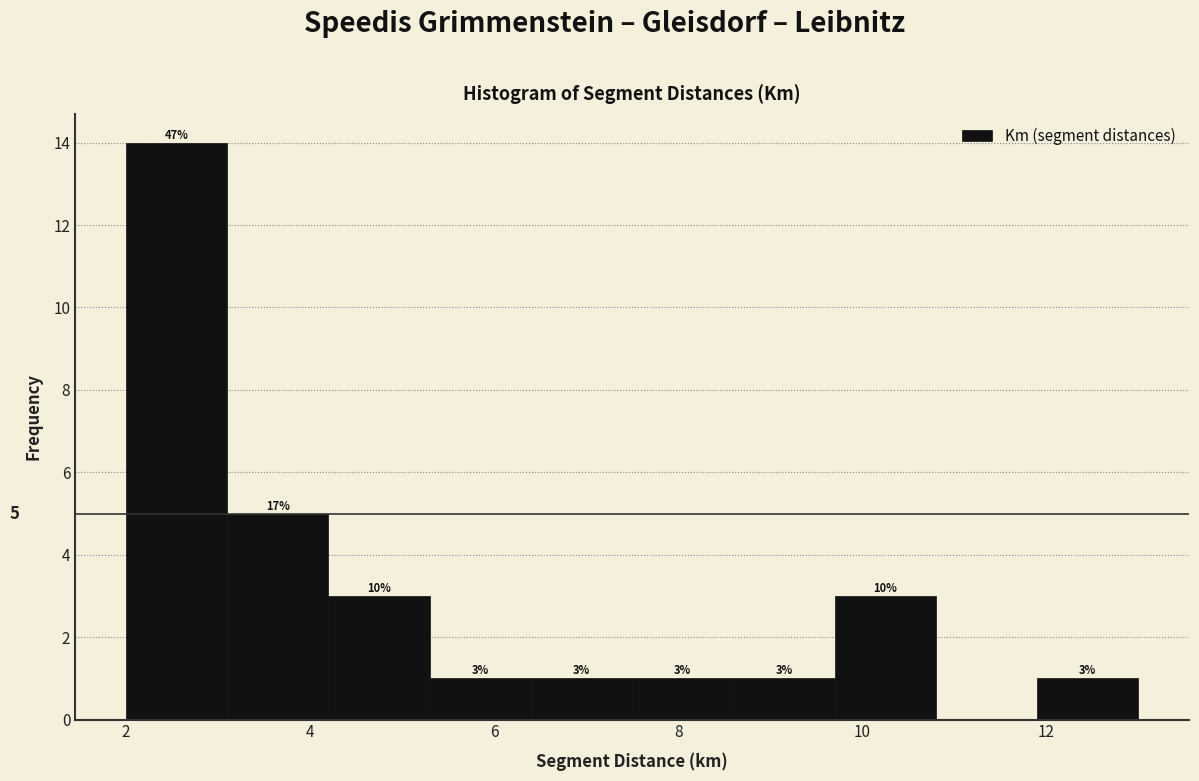

Which range on the x-axis has the tallest bar?

2.0 to 3.1